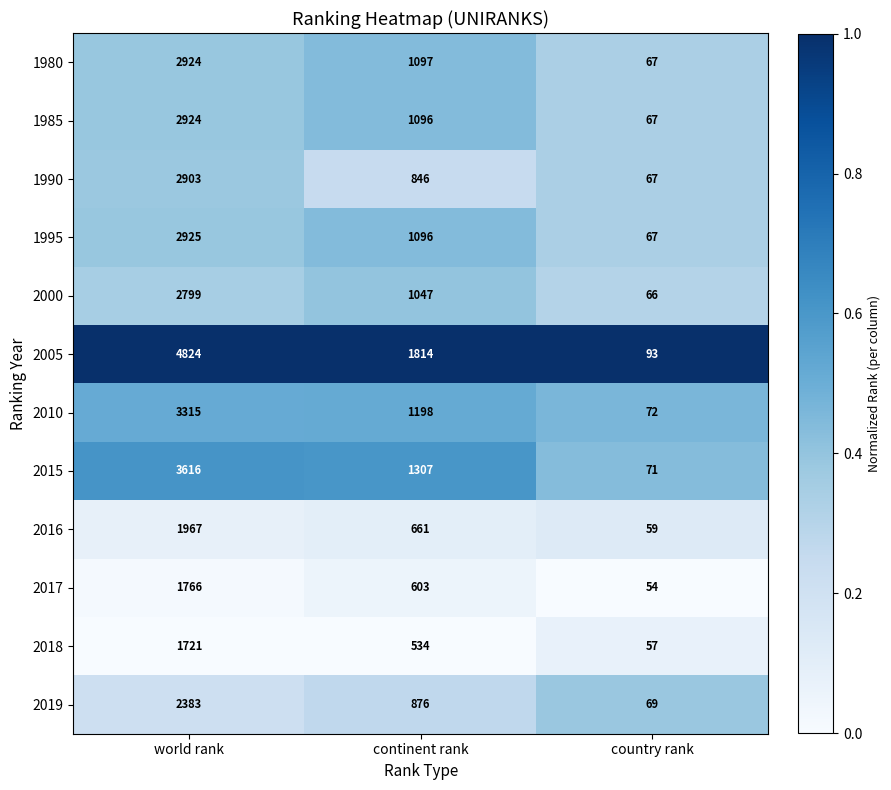

List the labels in order of 2010 value, largest first.

world rank, continent rank, country rank